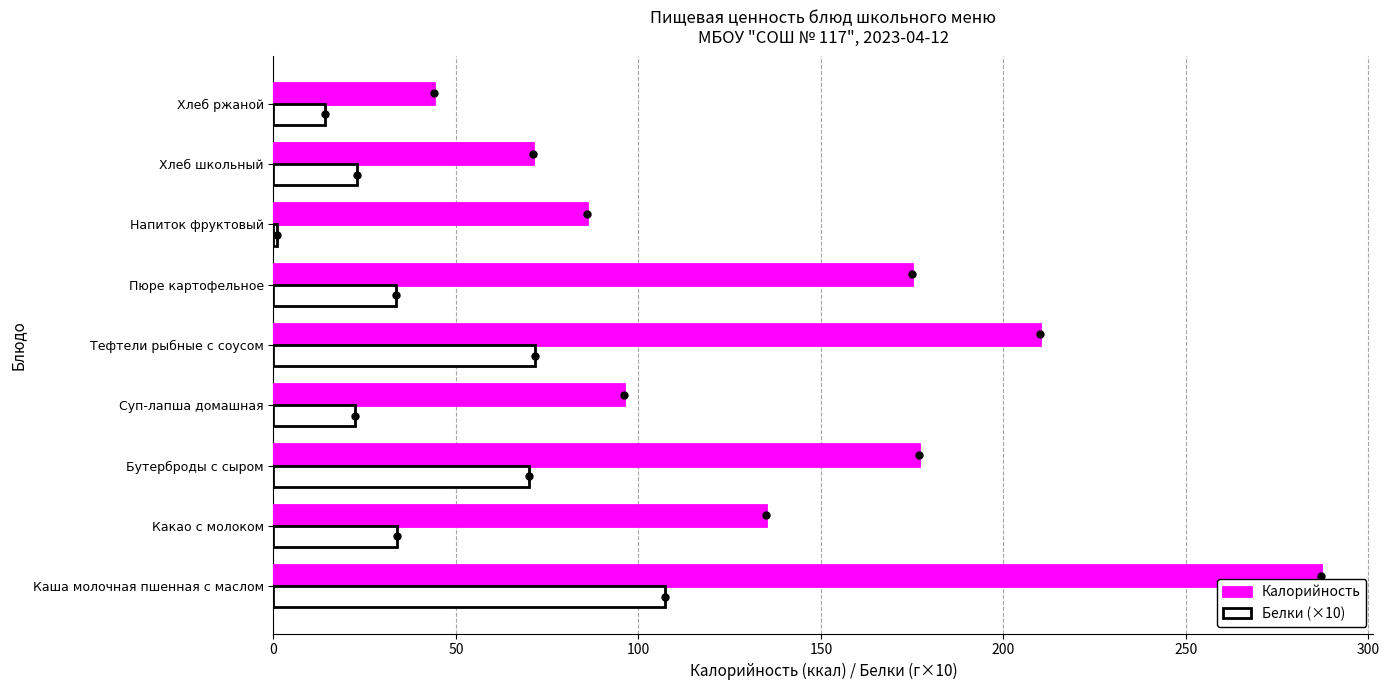

How many distinct data groups are displayed?

2